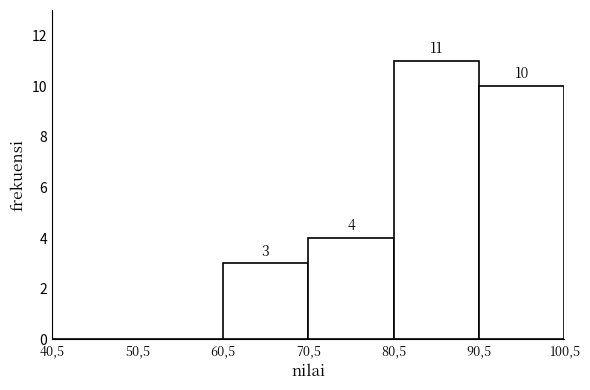

Reading left to right, extract all data points from this chart.

40,5=0	50,5=0	60,5=3	70,5=4	80,5=11	90,5=10